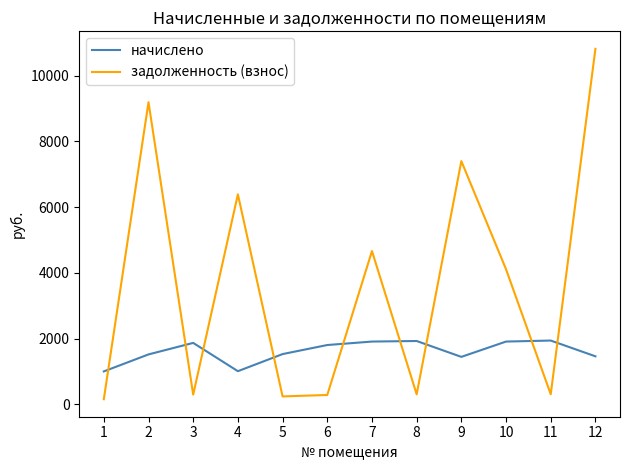

List the series in order of their peak value, highest first.

задолженность (взнос), начислено